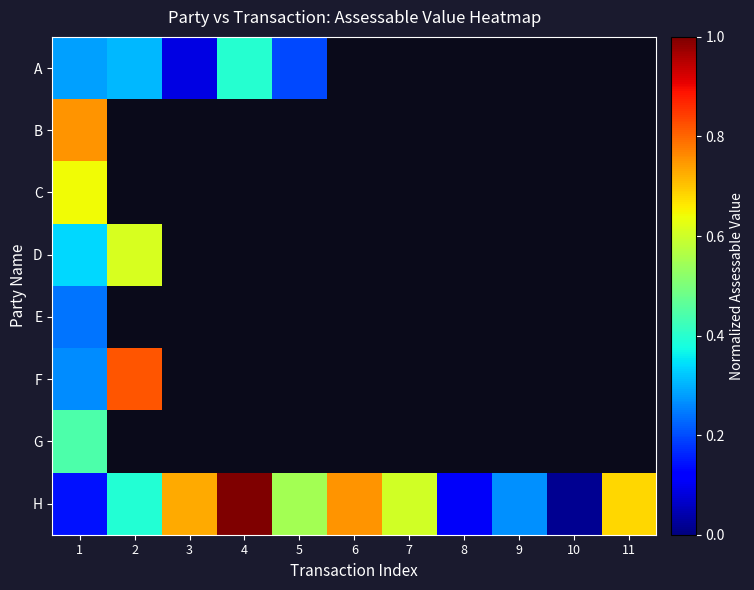

At which label does D reach its minimum?

1